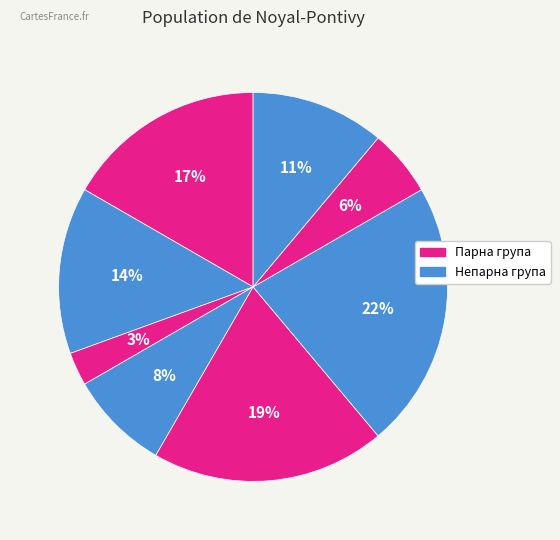

Count the number of slices in the pie.

8